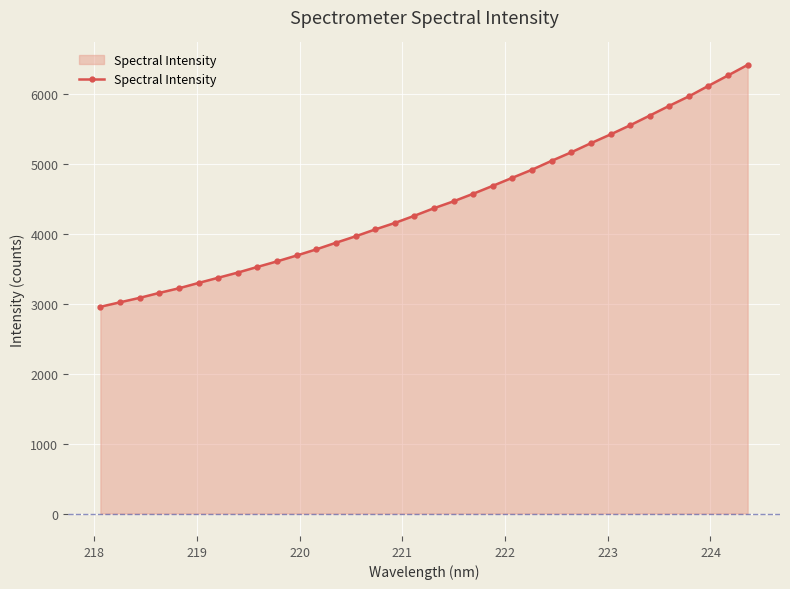

What is the value of the 30th point from the left?

5834.9